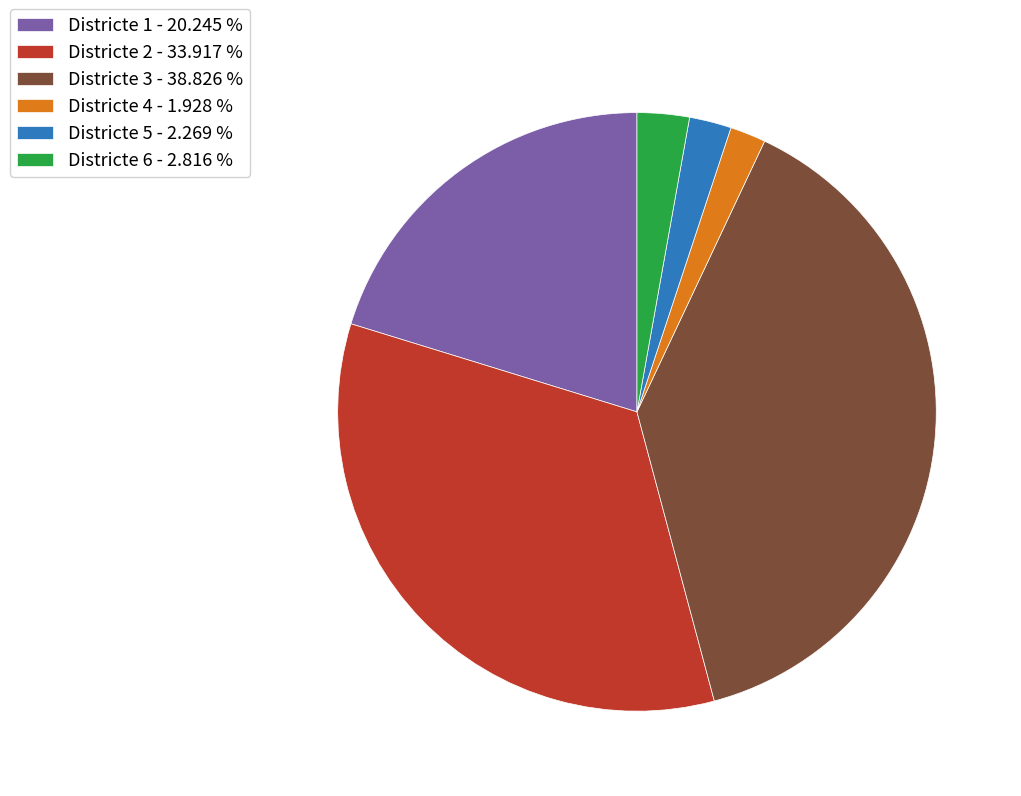

What is the largest slice in the pie chart?

Districte 3